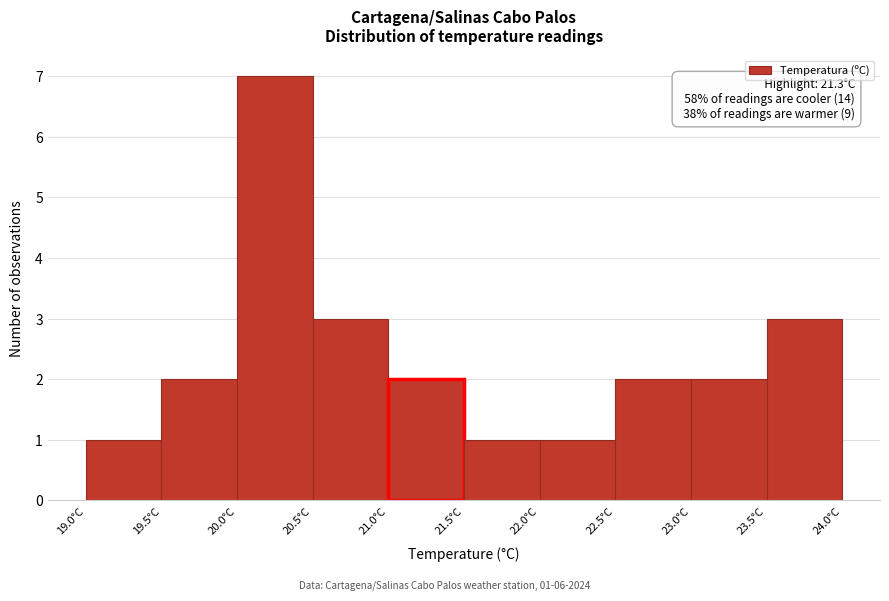

Over which range of the x-axis is the bar tallest?

20.0 to 20.5